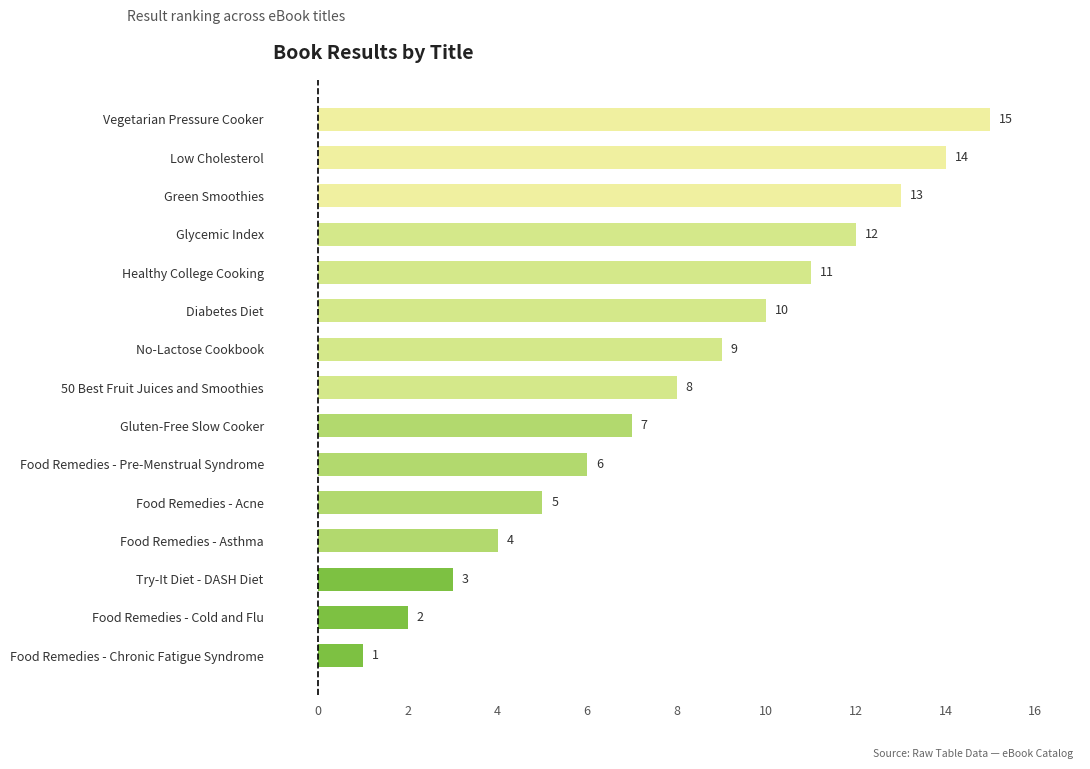

Which category has the highest value across all series?

Vegetarian Pressure Cooker